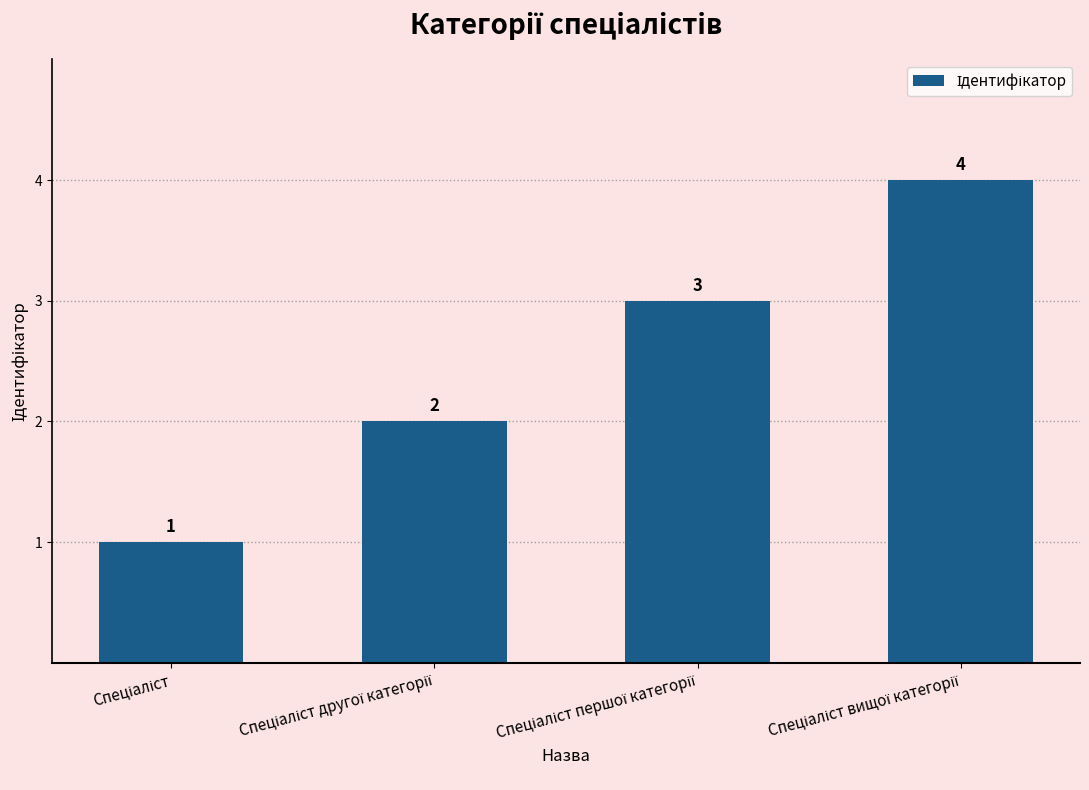

Reading left to right, extract all data points from this chart.

1	2	3	4